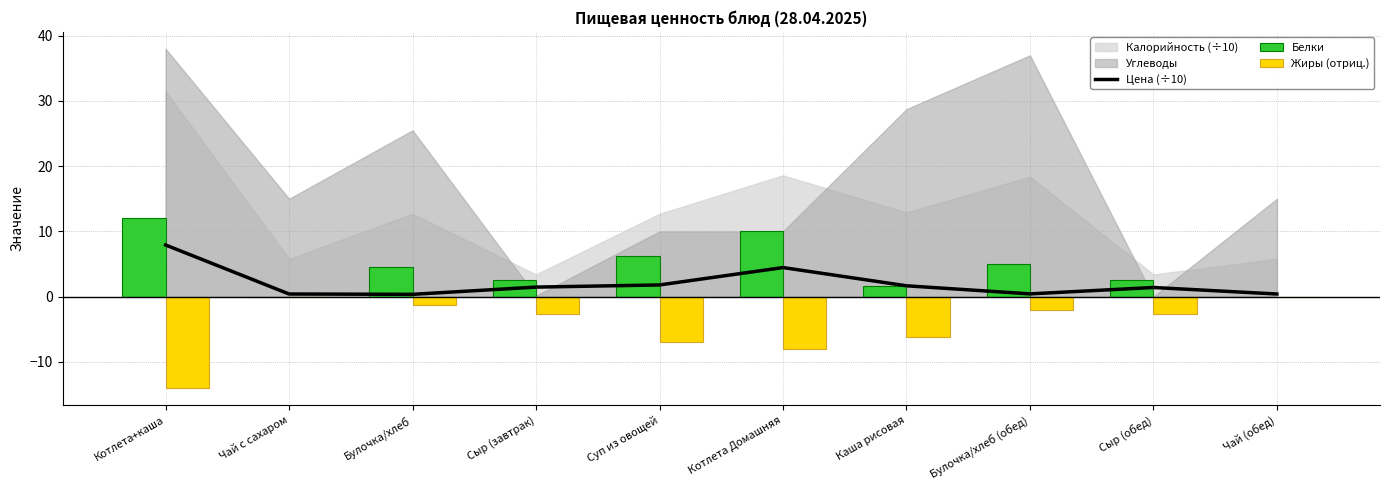

Between Булочка/хлеб and Суп из овощей, which is larger?

Суп из овощей